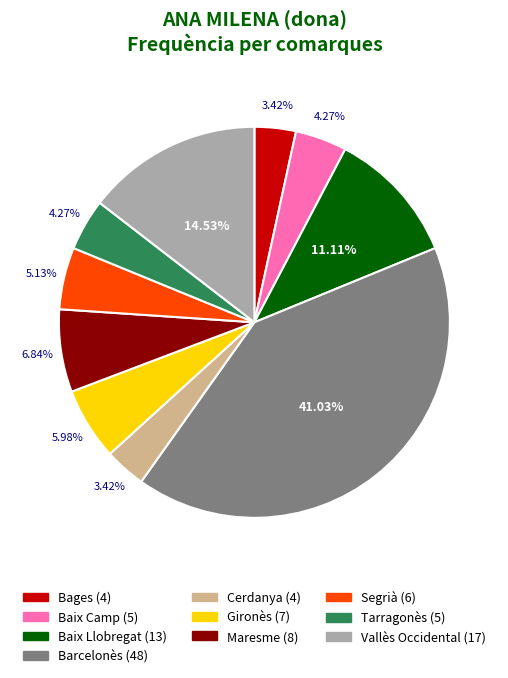

To the nearest percent, what is the combined percentage of Segrià and Bages?

9%